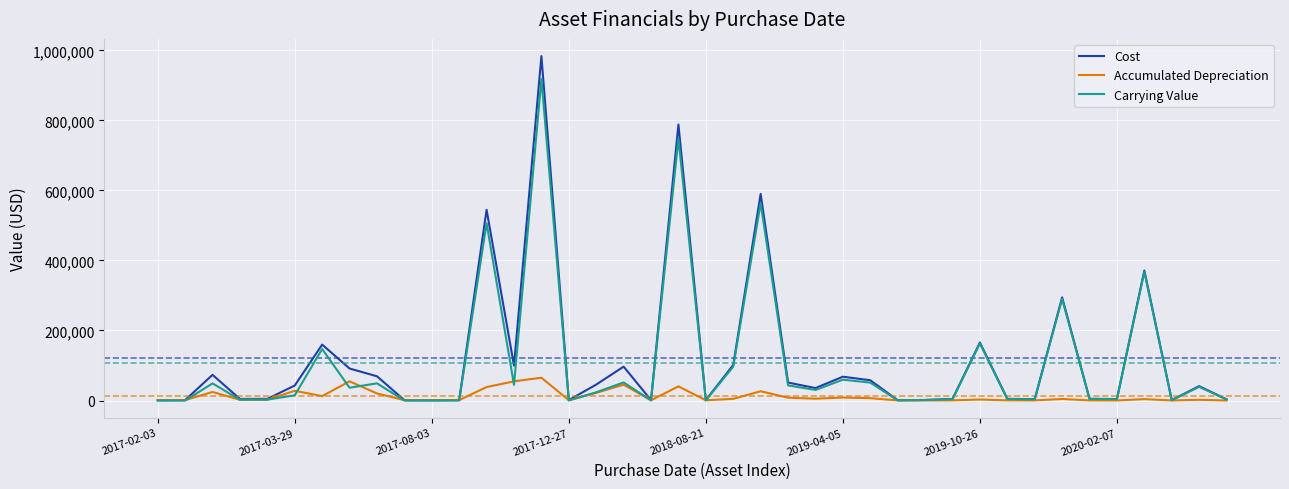

List the series in order of their peak value, lowest first.

Accumulated Depreciation, Carrying Value, Cost